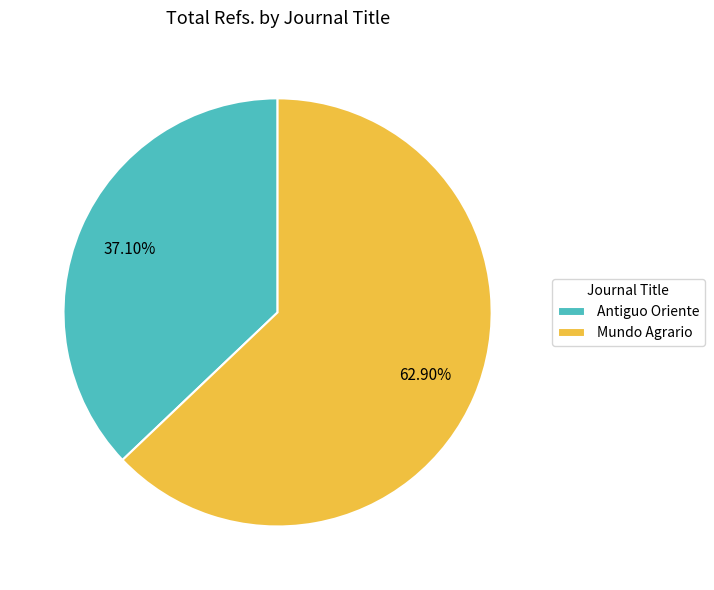

What percentage is NOT represented by Mundo Agrario?

37.1%